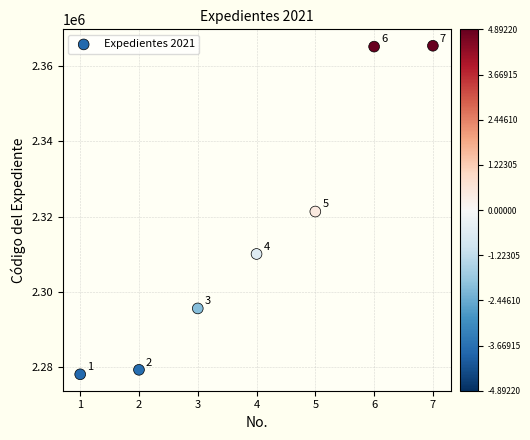

What is the average Y value?

2316421